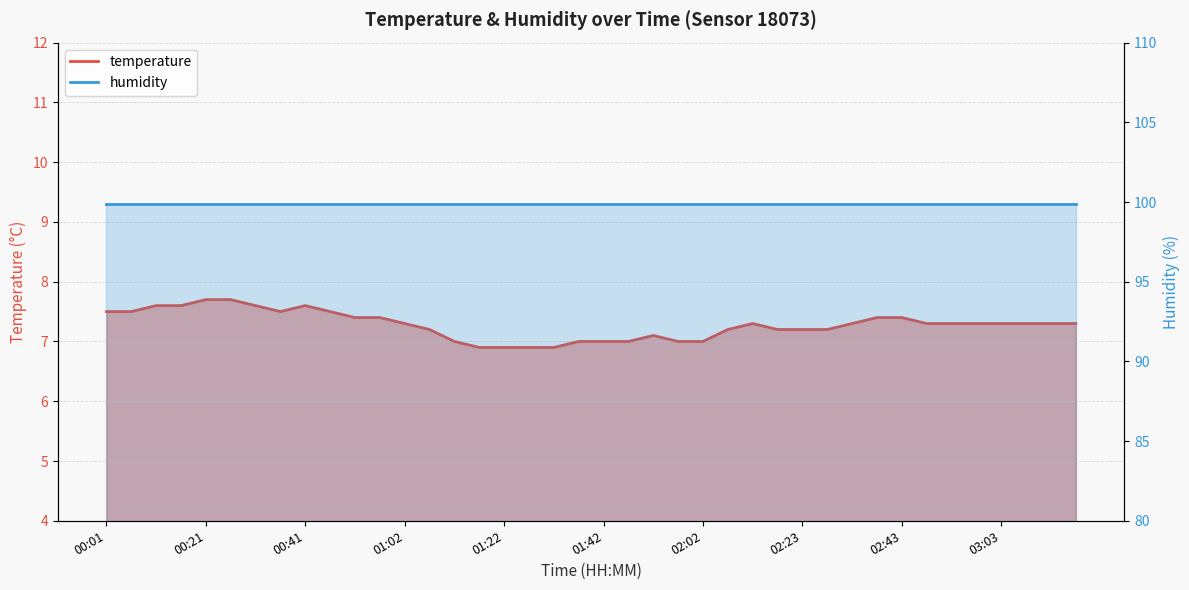

What is the minimum value shown in the chart?

6.9